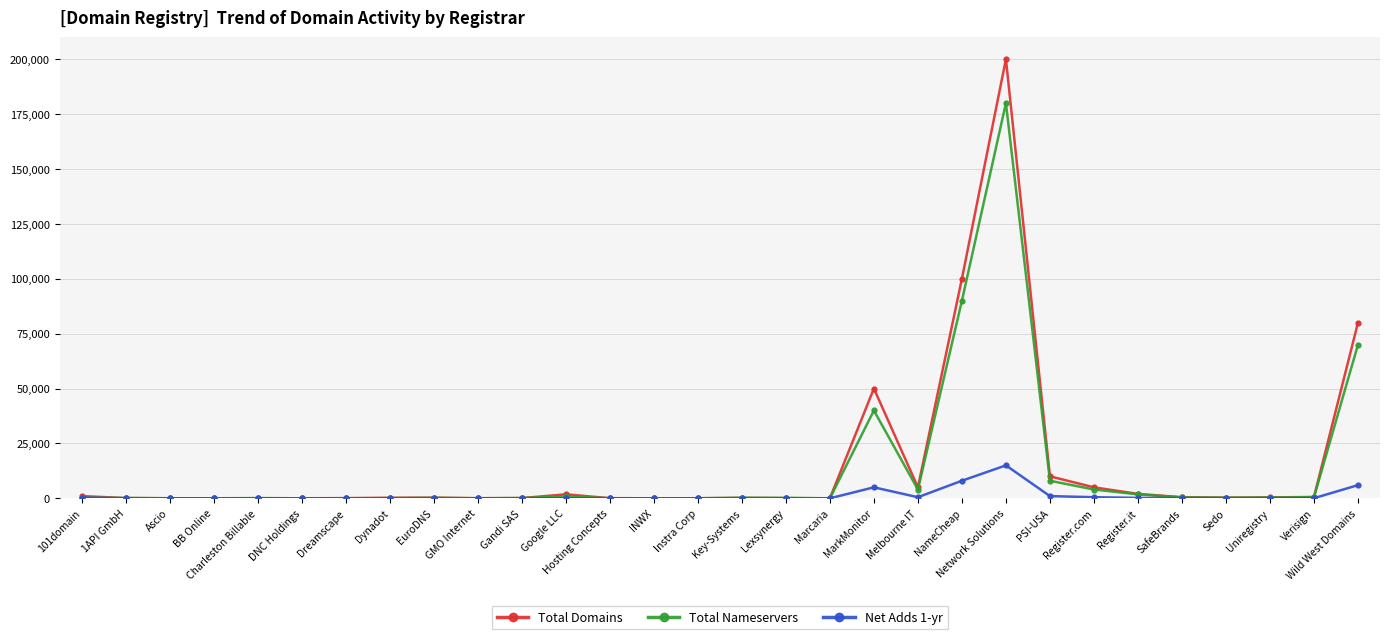

At which category is the sum across all series the highest?

Network Solutions